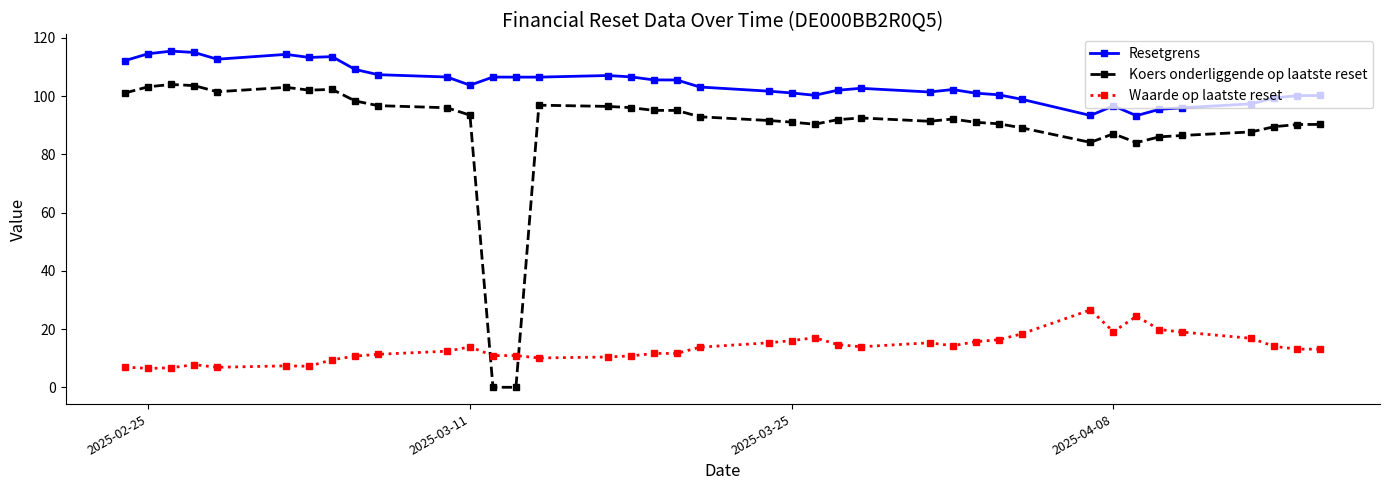

Which series has the largest total across all categories?

Resetgrens